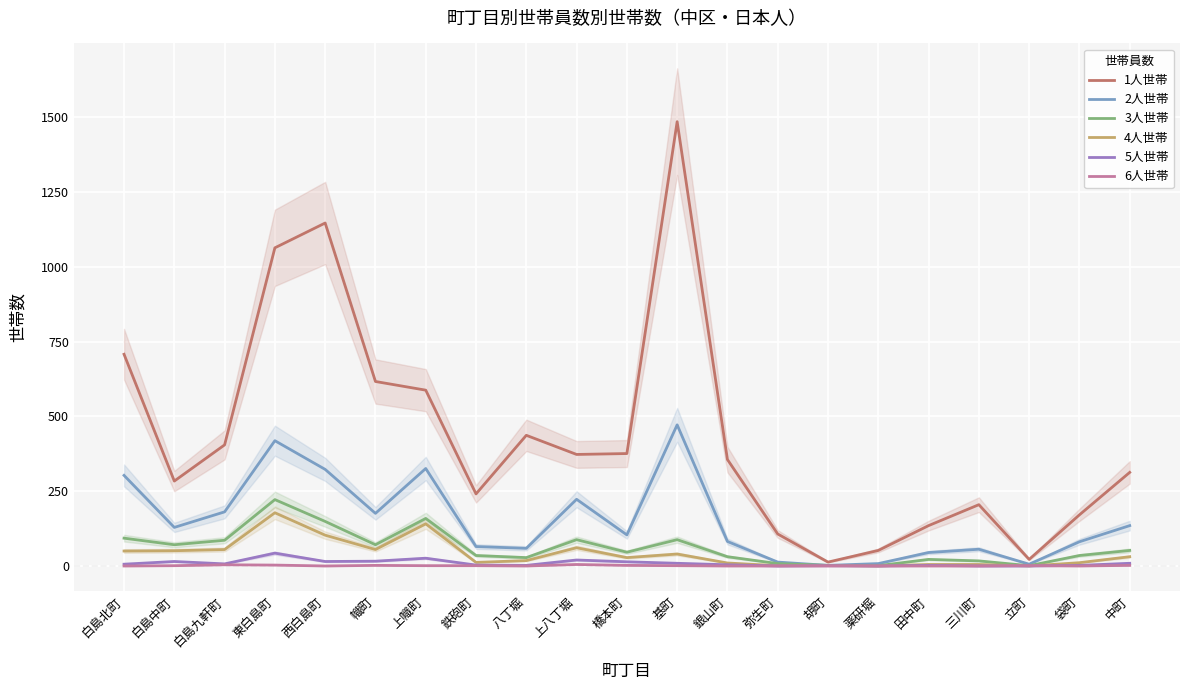

Is the value of 4人世帯 at 袋町 greater than the value of 1人世帯 at 幟町?

No